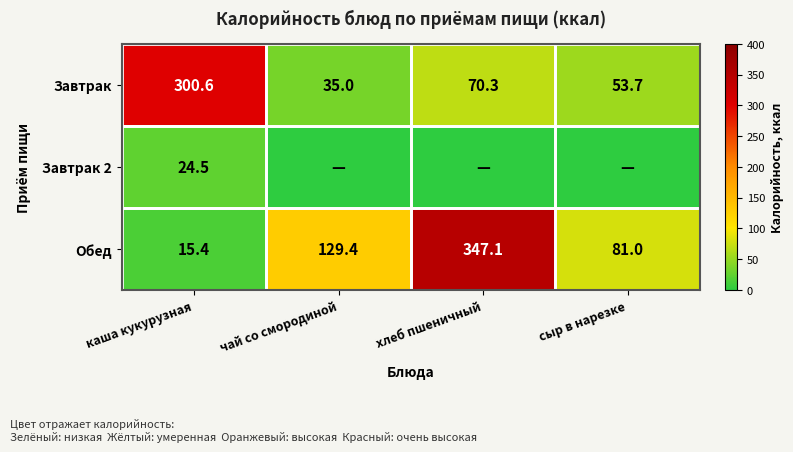

What is the spread (max minus min) of values at каша кукурузная?

285.2